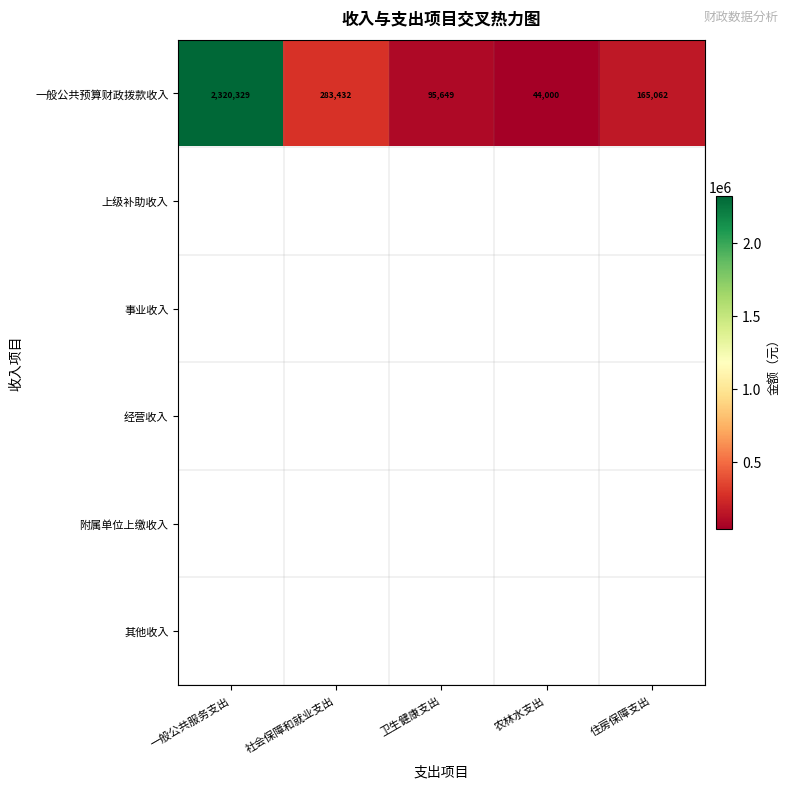

Is the value of 其他收入 at 农林水支出 greater than the value of 附属单位上缴收入 at 农林水支出?

No